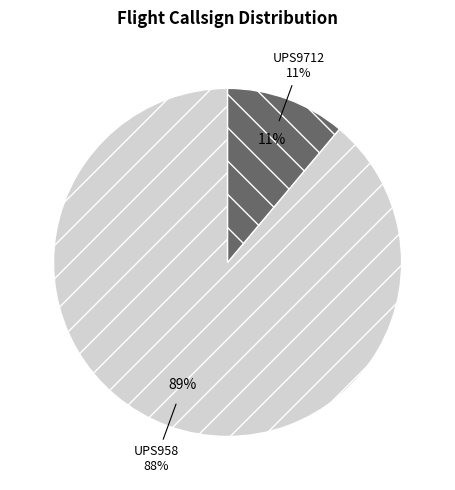

How many slices are in this pie chart?

2